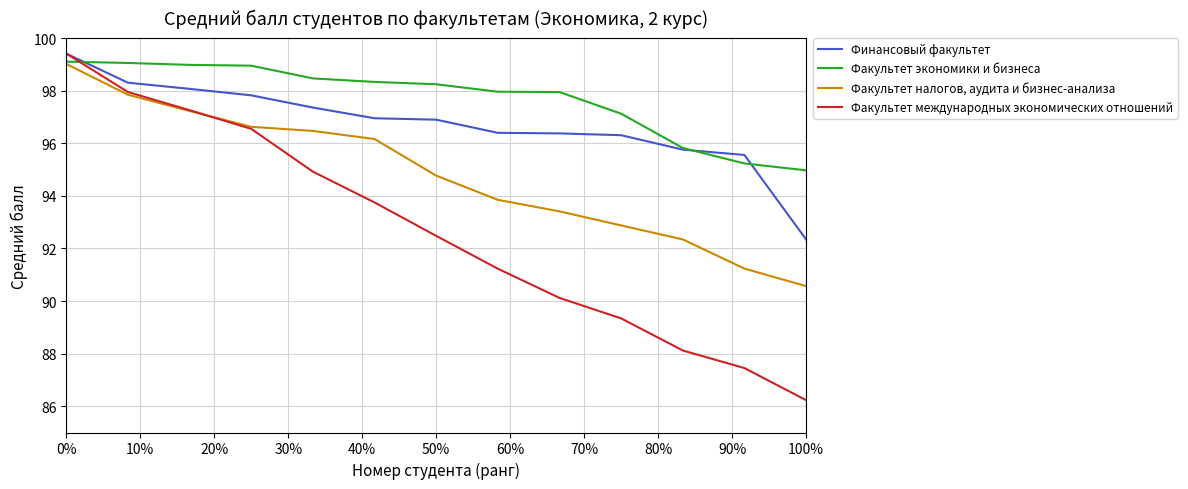

How many lines are shown in the chart?

4